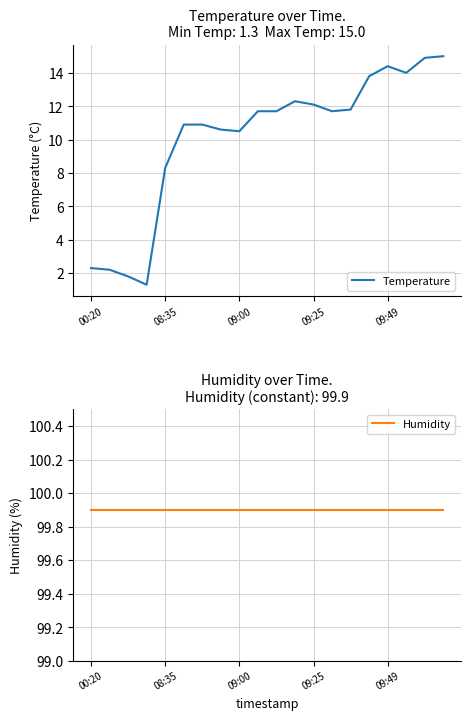

True or false: Temperature and Humidity intersect in this chart.

False